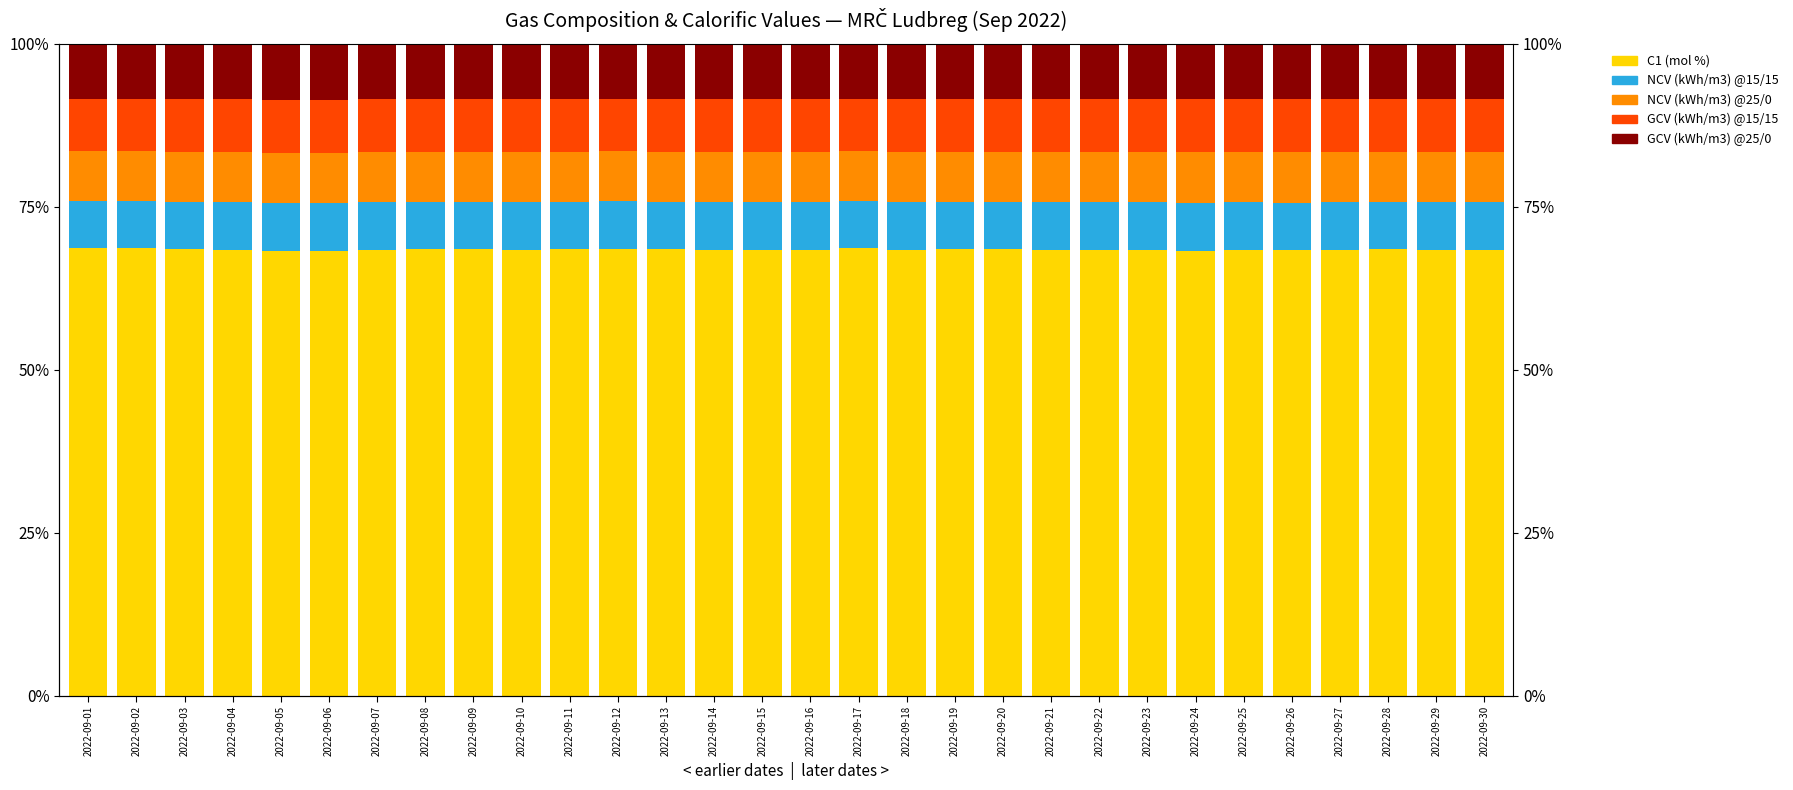

What is the difference between the maximum and minimum values in the GCV (kWh/m3) @15/15 series?

0.1